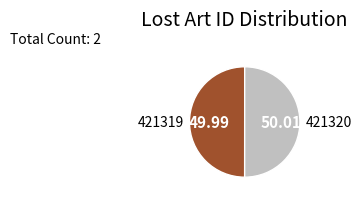

Approximately how many times larger is the value at 421320 compared to 421319?

1.0